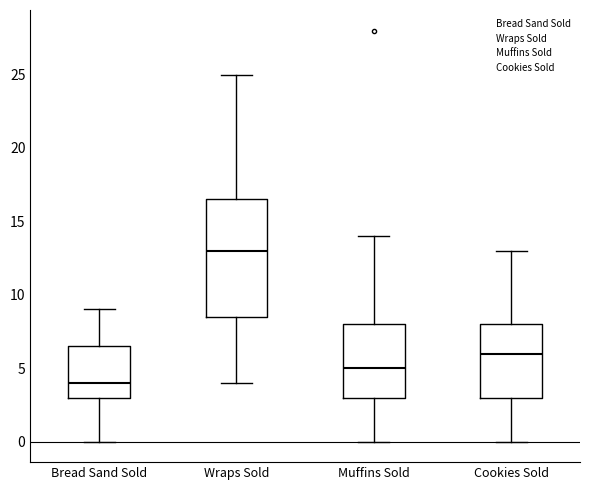

Reading left to right, read every box against the y-axis: the position of its median line, the range the box covers, and the ends of its whiskers. The values are not printed on the chart, so give them approximately, as read against the axis.

Bread Sand Sold: median 4.0, box 3.0 to 6.5, whiskers 0.0 to 9.0
Wraps Sold: median 13.0, box 8.5 to 16.5, whiskers 4.0 to 25.0
Muffins Sold: median 5.0, box 3.0 to 8.0, whiskers 0.0 to 14.0
Cookies Sold: median 6.0, box 3.0 to 8.0, whiskers 0.0 to 13.0